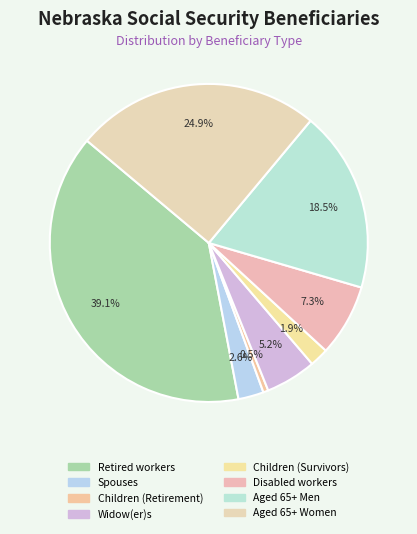

True or false: Retired workers accounts for 24% of the total.

False